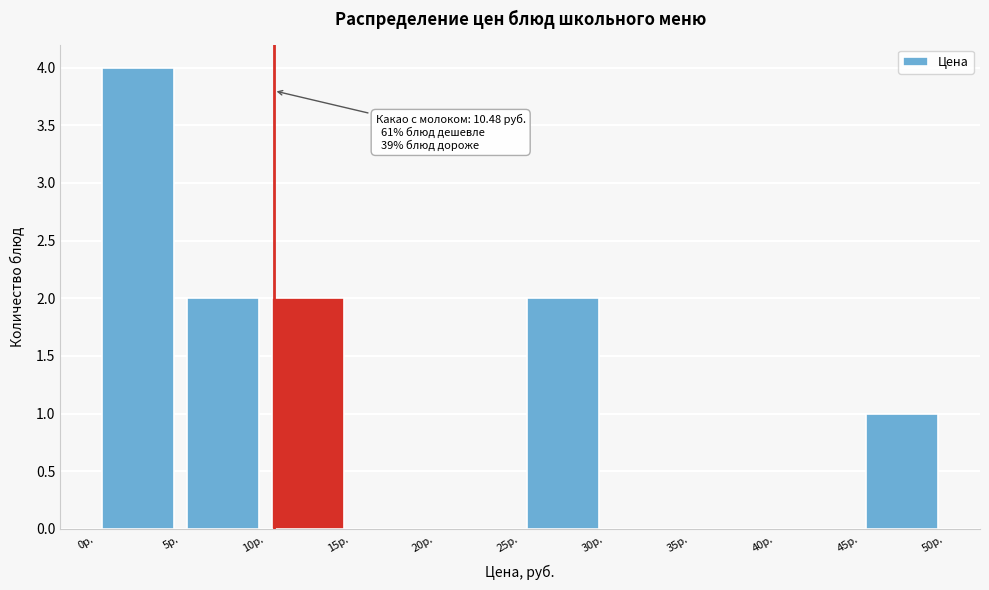

Over which range of the x-axis is the bar tallest?

0 to 5